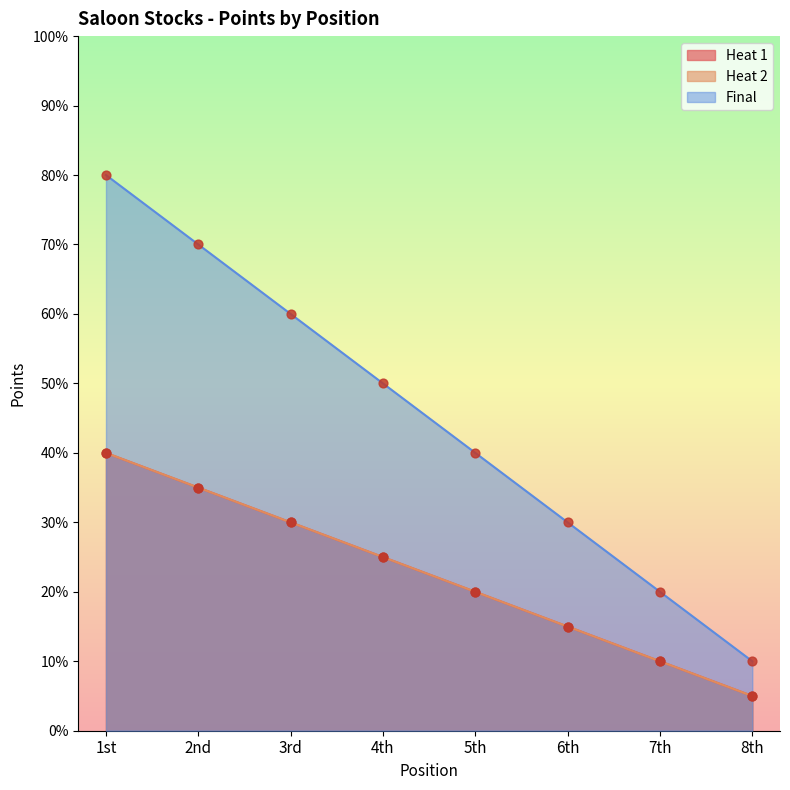

Which series has the widest spread of Y values?

Final